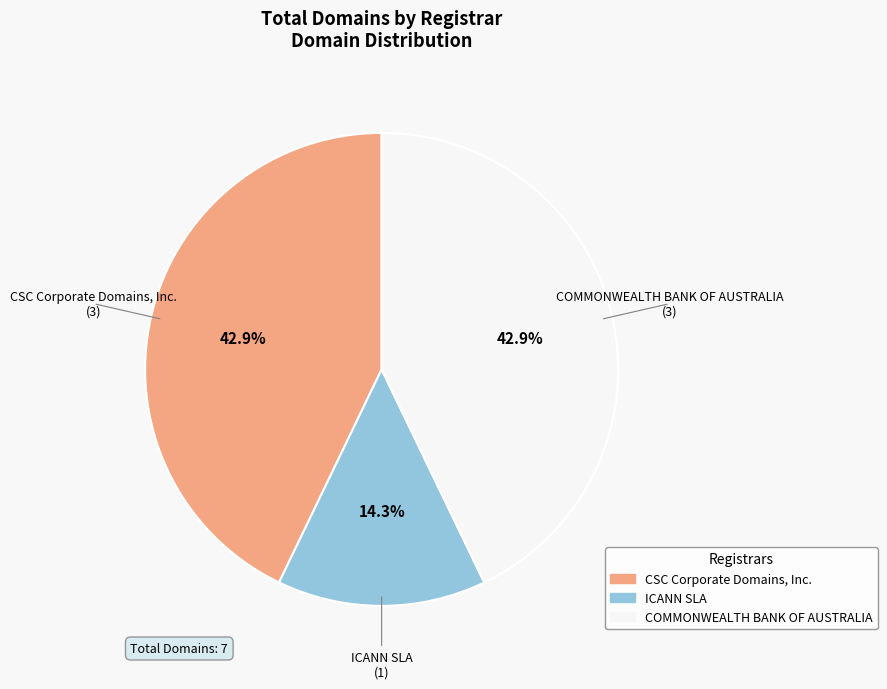

What percentage is the COMMONWEALTH BANK OF AUSTRALIA slice, to the nearest percent?

43%